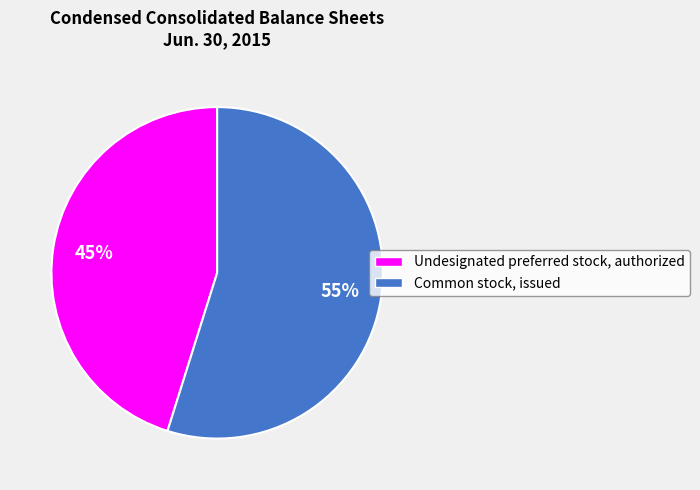

Which slice is the largest?

Common stock, issued